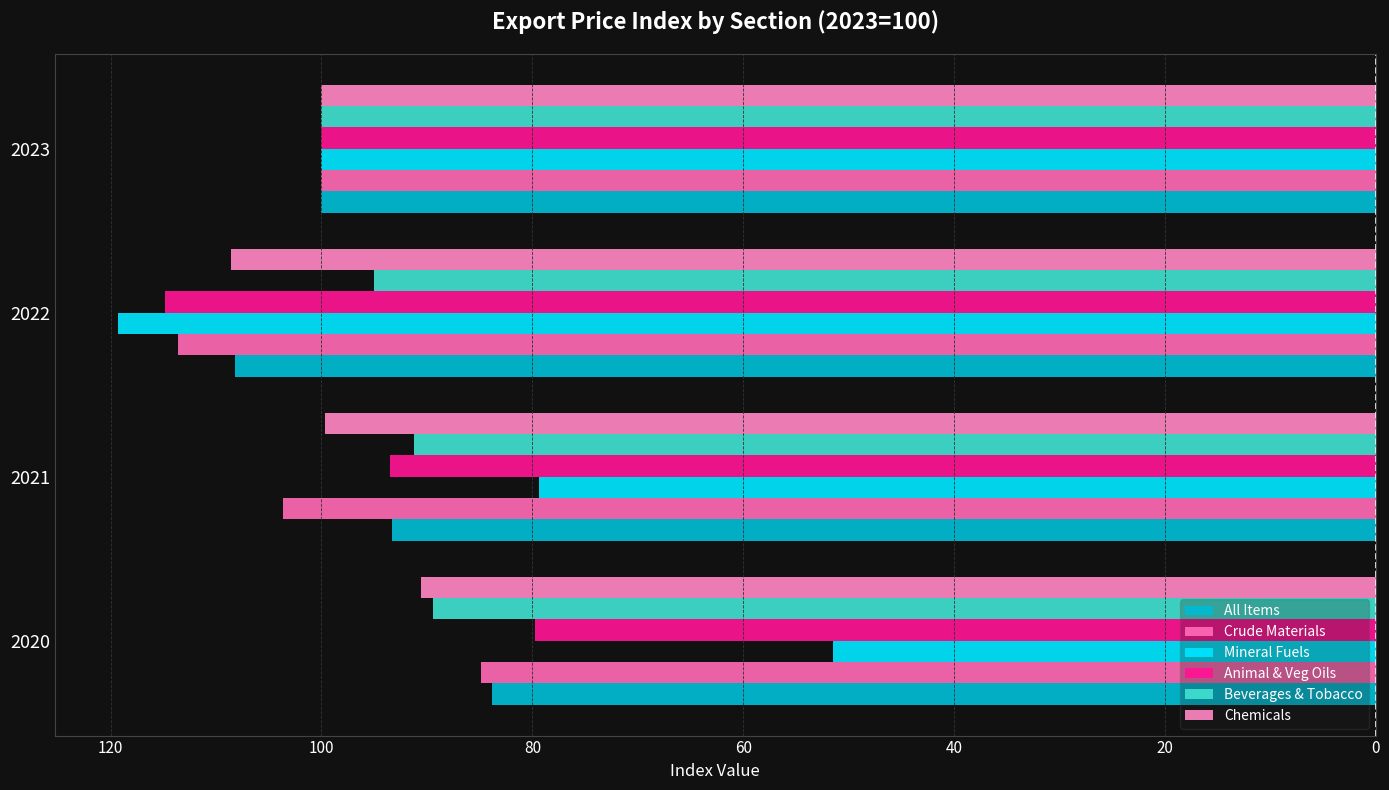

Which series has the widest spread of values?

Mineral Fuels